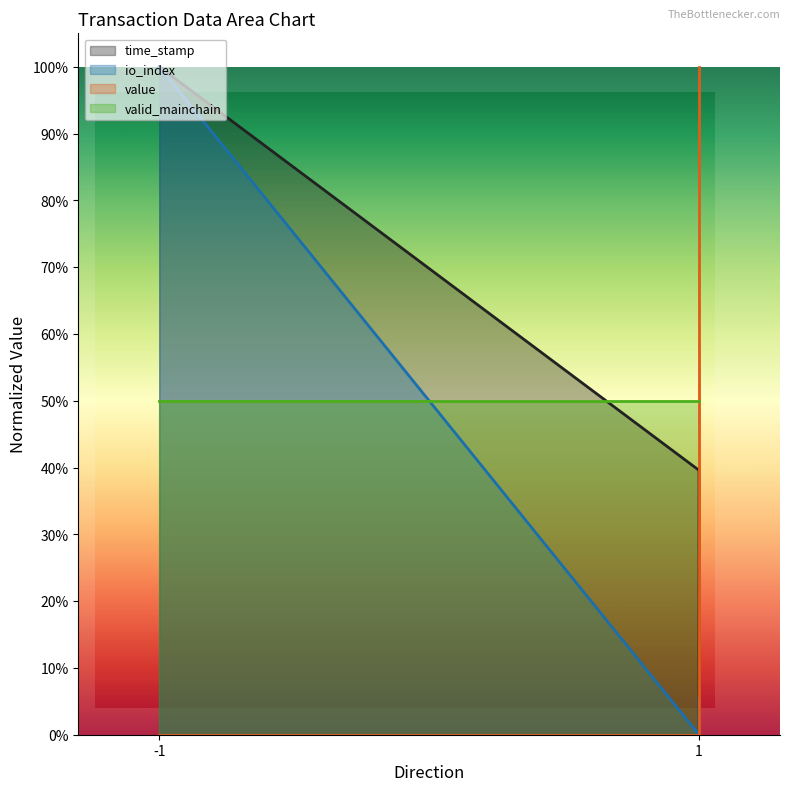

Is it true that value equals 1.0 at 1?

True